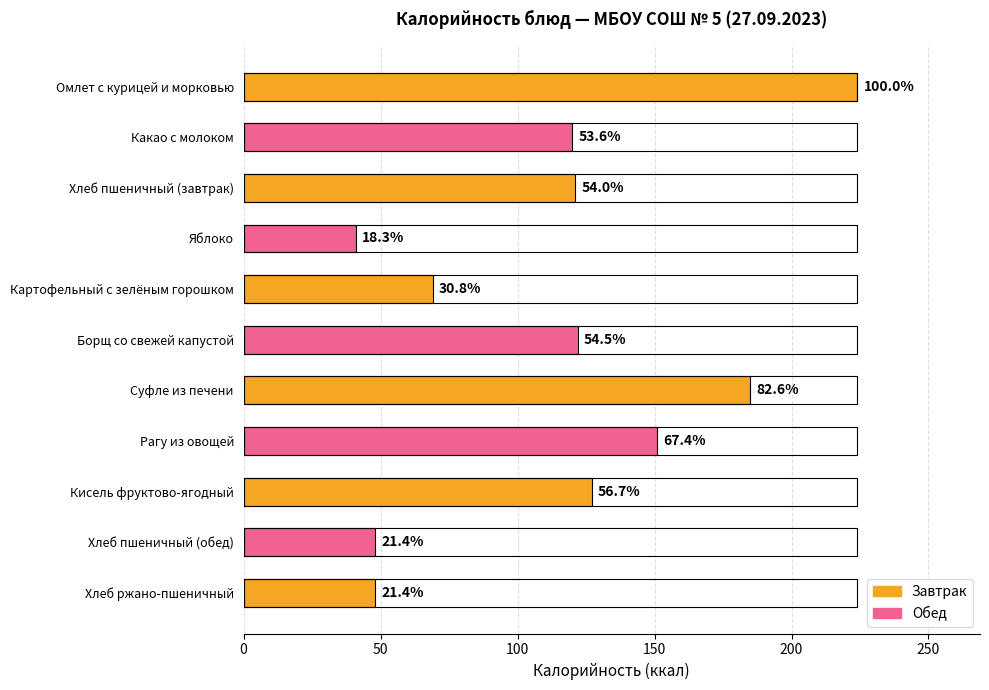

Is it true that the value at Картофельный с зелёным горошком is 69?

True